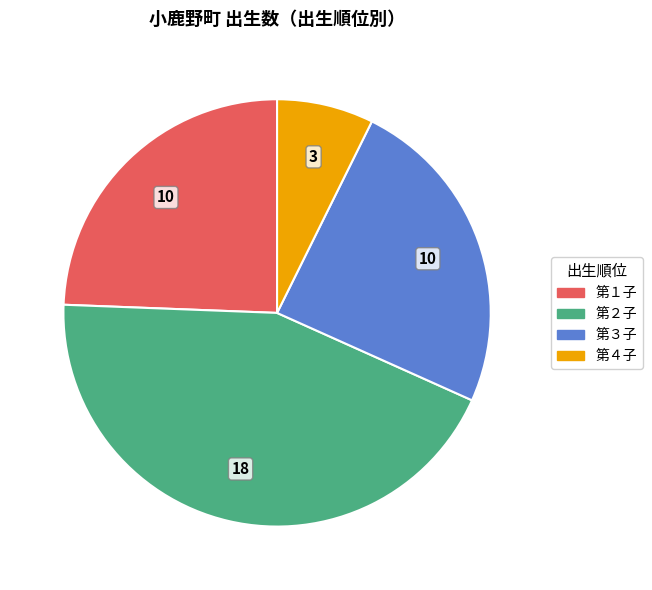

Is 第１子 the majority of the pie?

No